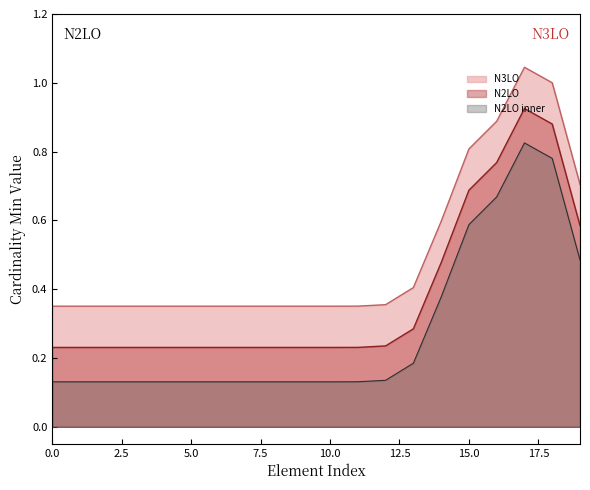

True or false: Base Min and Min intersect in this chart.

False